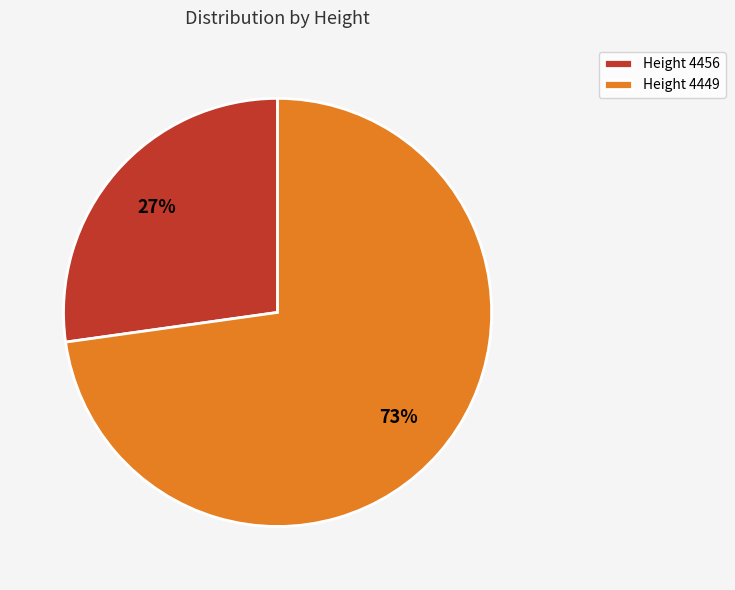

Count the number of slices in the pie.

2